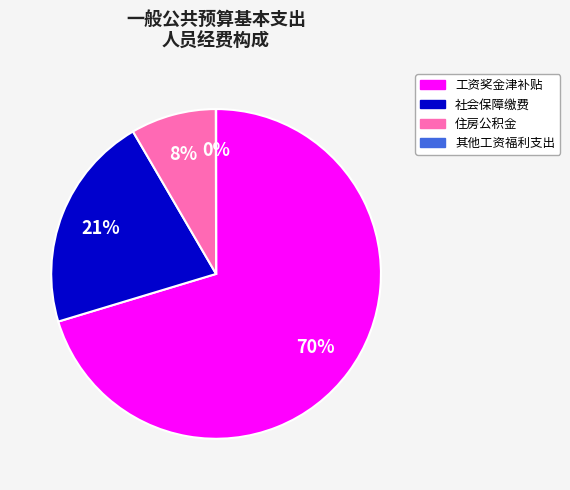

True or false: 住房公积金 accounts for 19% of the total.

False